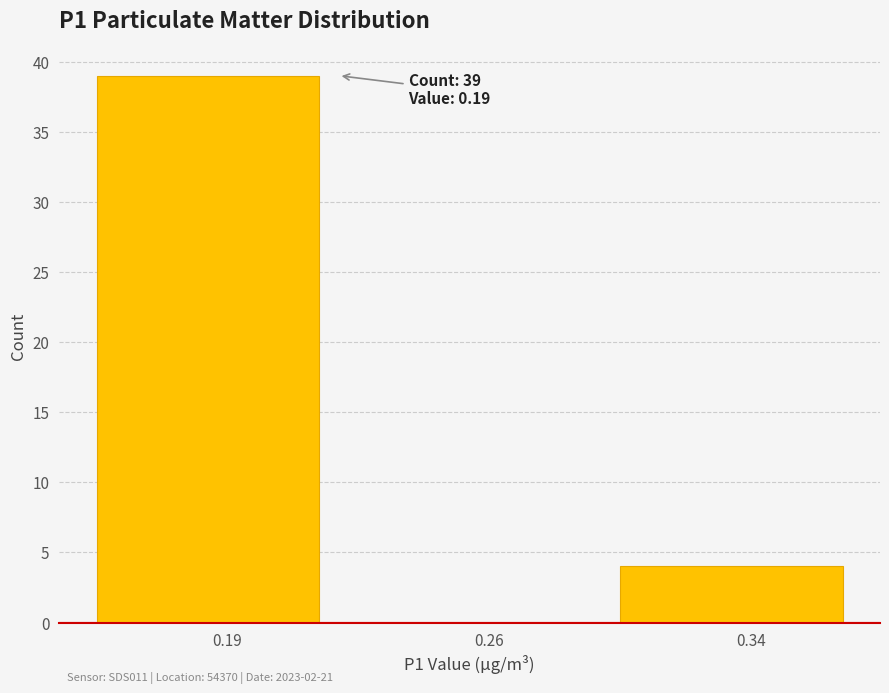

Reading left to right, list all the values displayed in this chart.

0.19=39	0.26=0	0.34=4